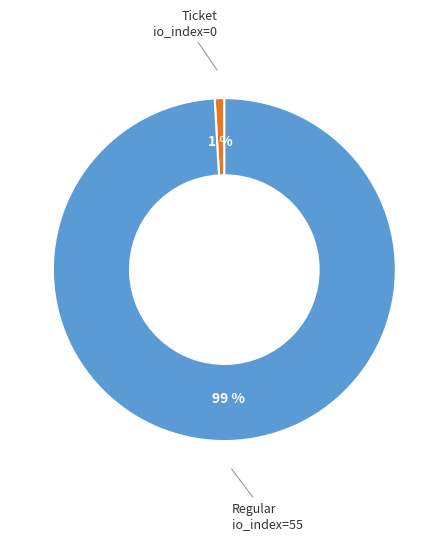

To the nearest percent, what is the average slice percentage?

50%